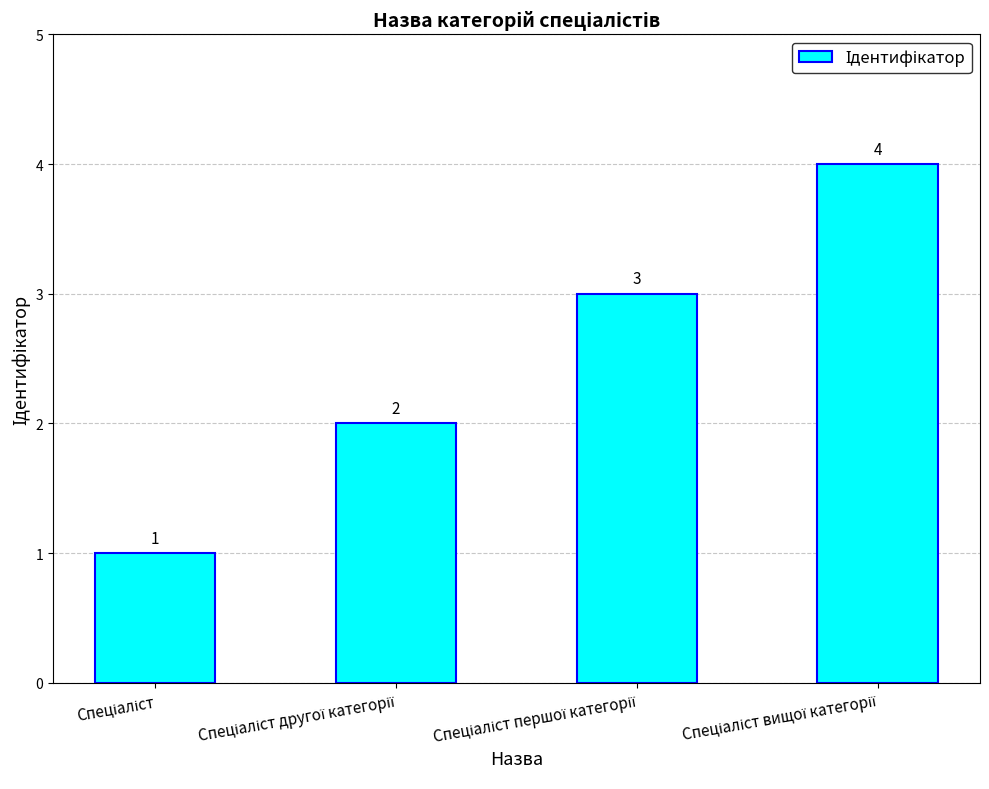

What is the sum of all values?

10